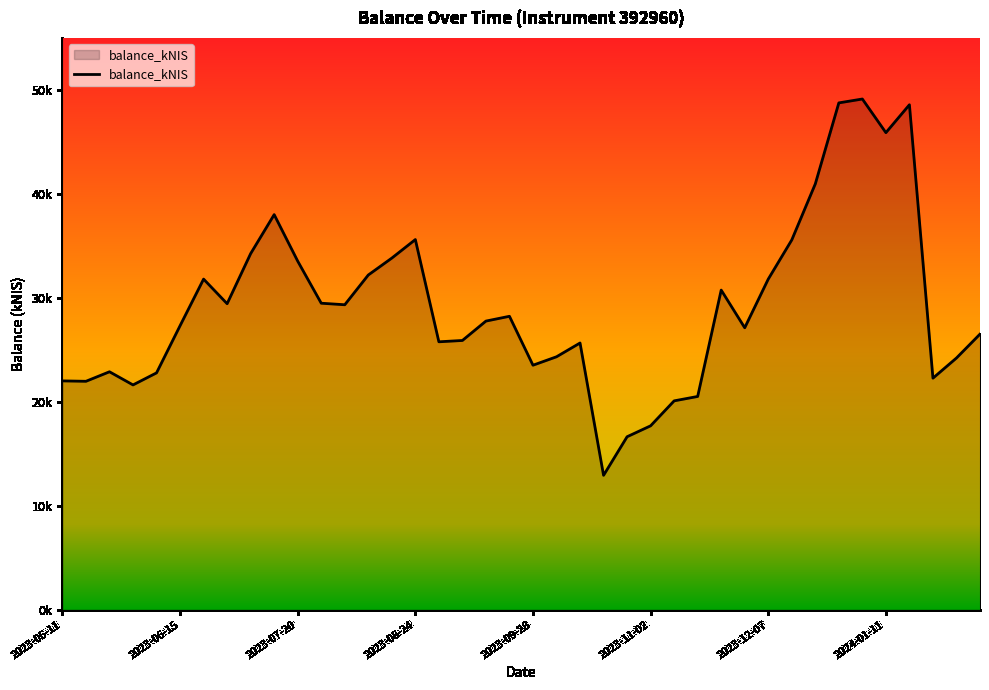

What is the value of the 38th point from the left?

22271.2